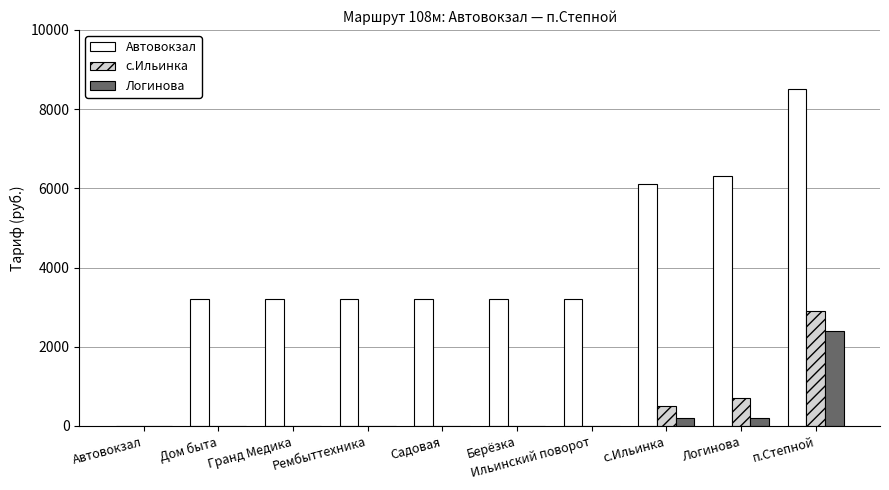

The value of Автовокзал at Ильинский поворот is 3200. True or false?

True